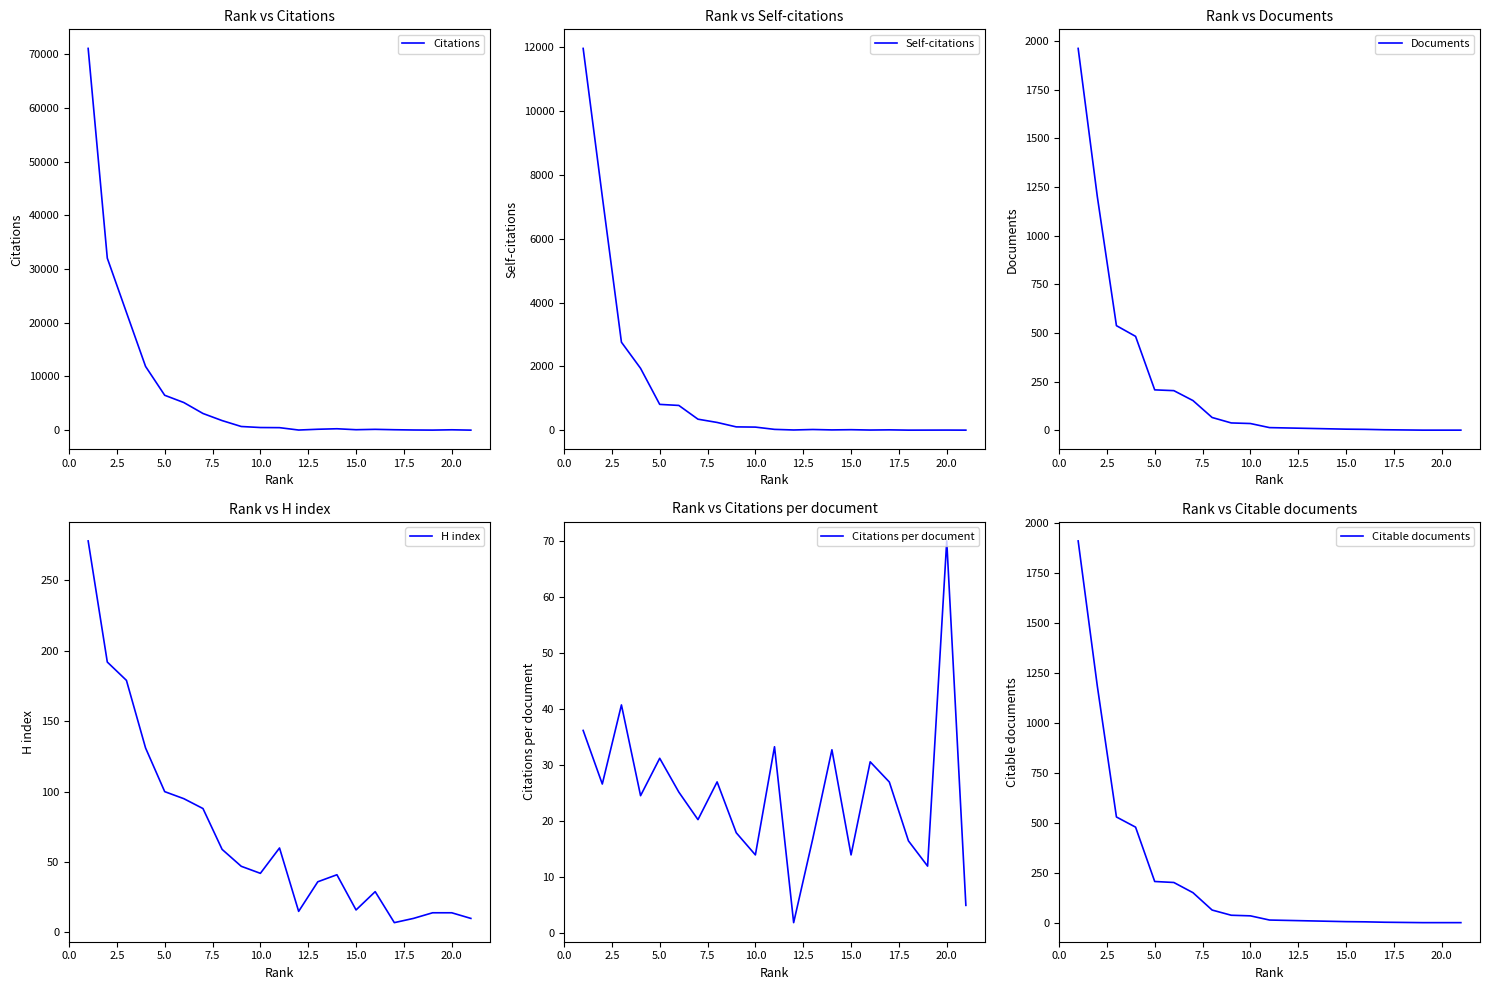

How many values in the Citable documents series are below 14?

10